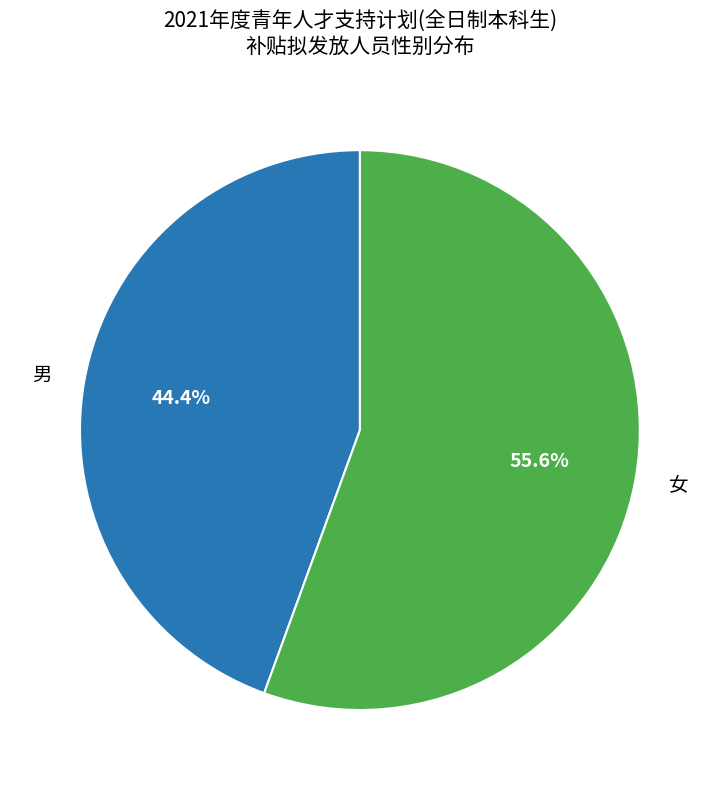

Is it true that 男 is 51% of the pie?

False